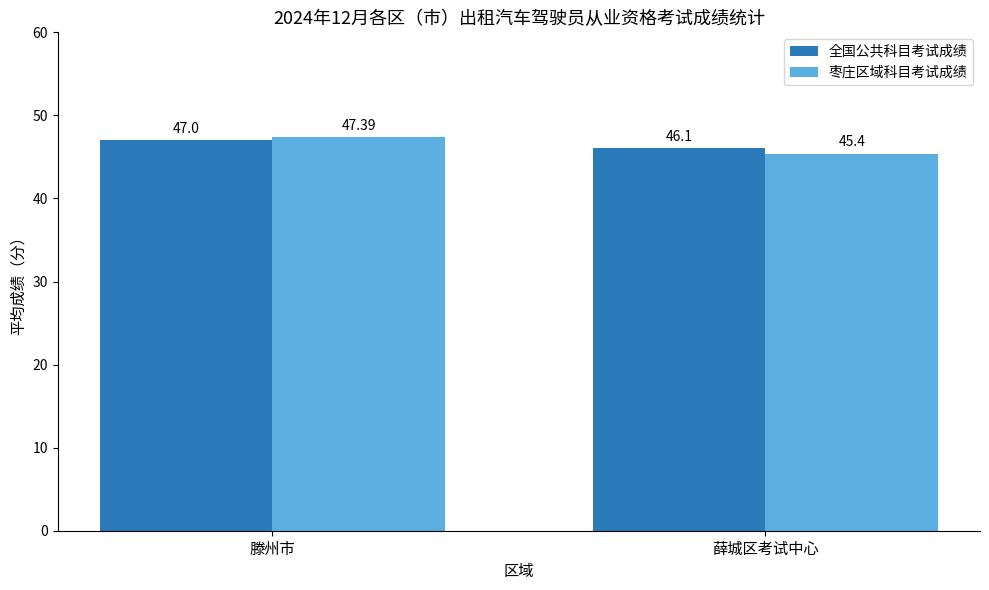

At which category is the sum across all series the highest?

滕州市